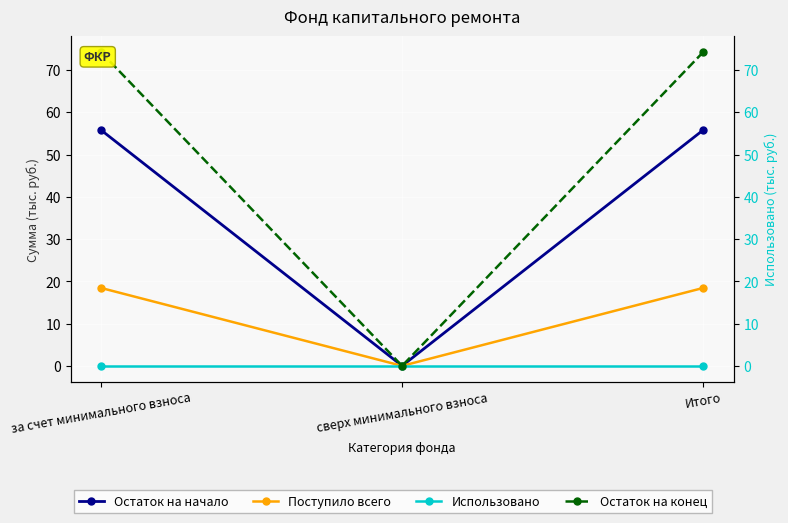

Reading left to right, list all the values displayed in this chart.

Остаток на начало: 55.8	0.0	55.8
Поступило всего: 18.4	0.0	18.4
Использовано: 0.0	0.0	0.0
Остаток на конец: 74.3	0.0	74.3